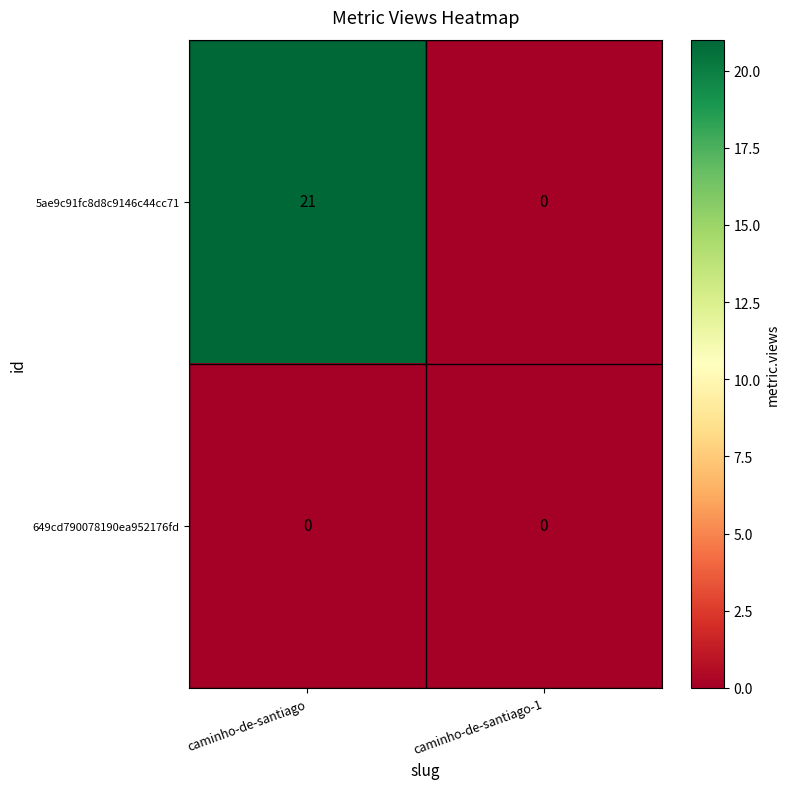

Which series has the largest total across all categories?

5ae9c91fc8d8c9146c44cc71